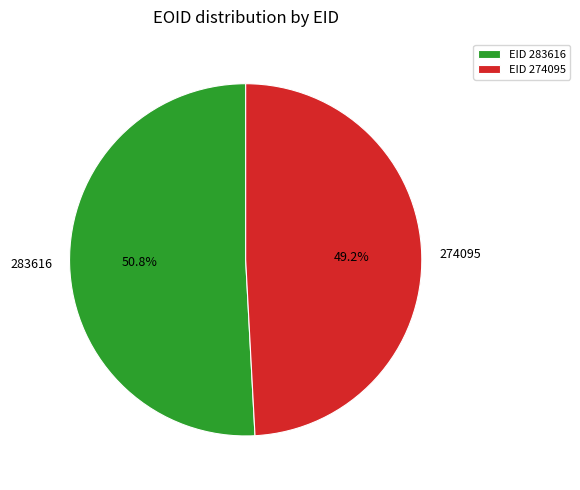

What is the majority slice?

283616